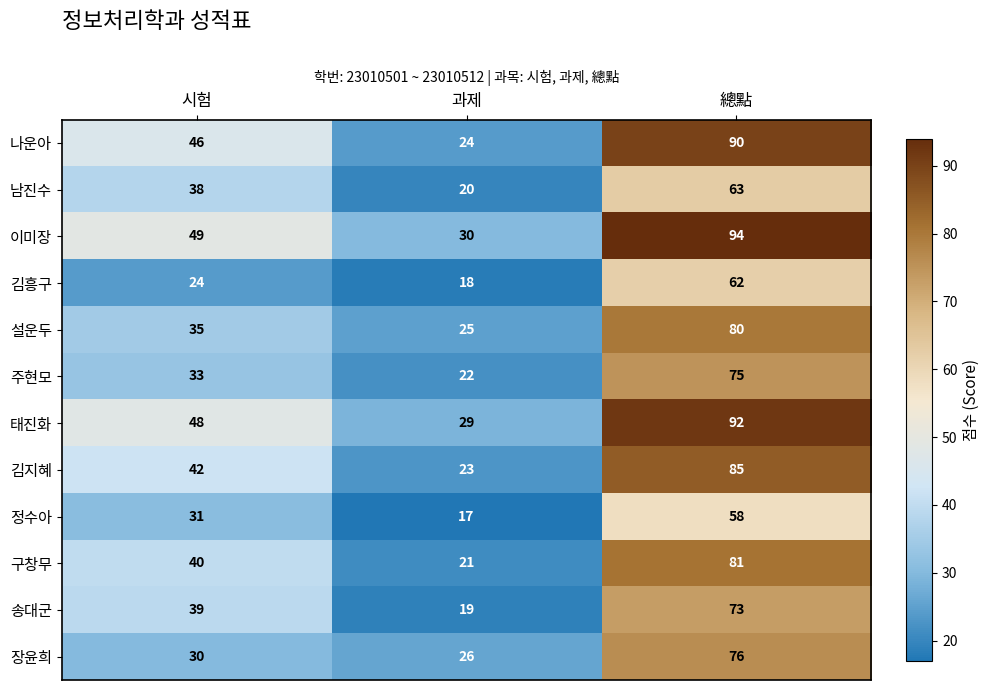

How many 태진화 values are between 29 and 92?

3